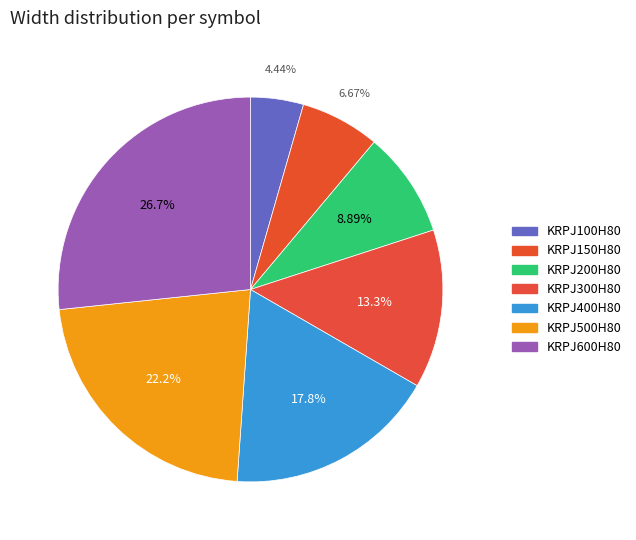

Which category has the biggest portion of the pie?

KRPJ600H80